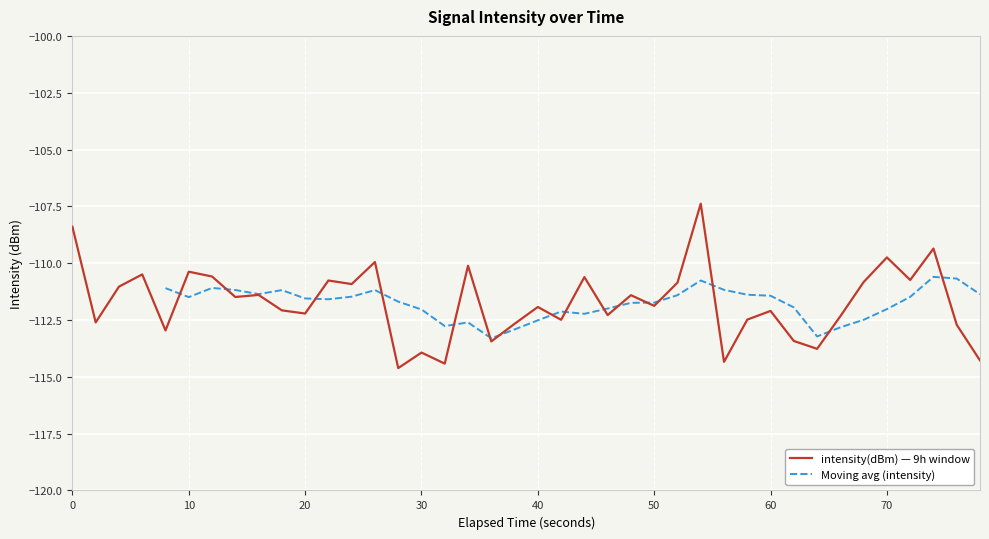

The value at 38 is -173.1. True or false?

False